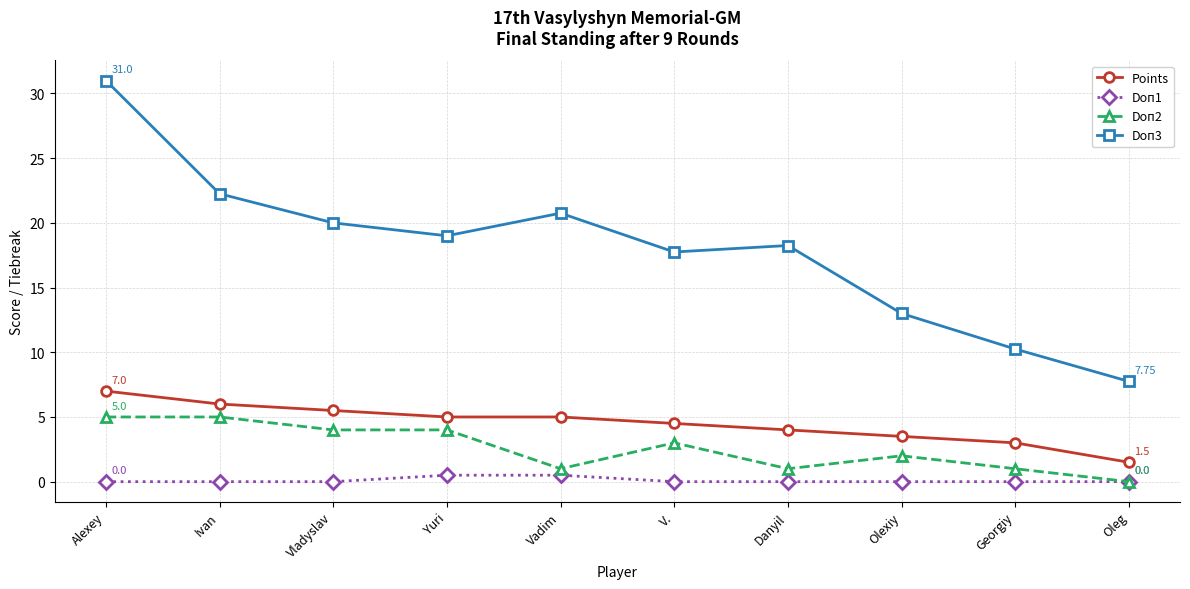

How many lines are shown in the chart?

4